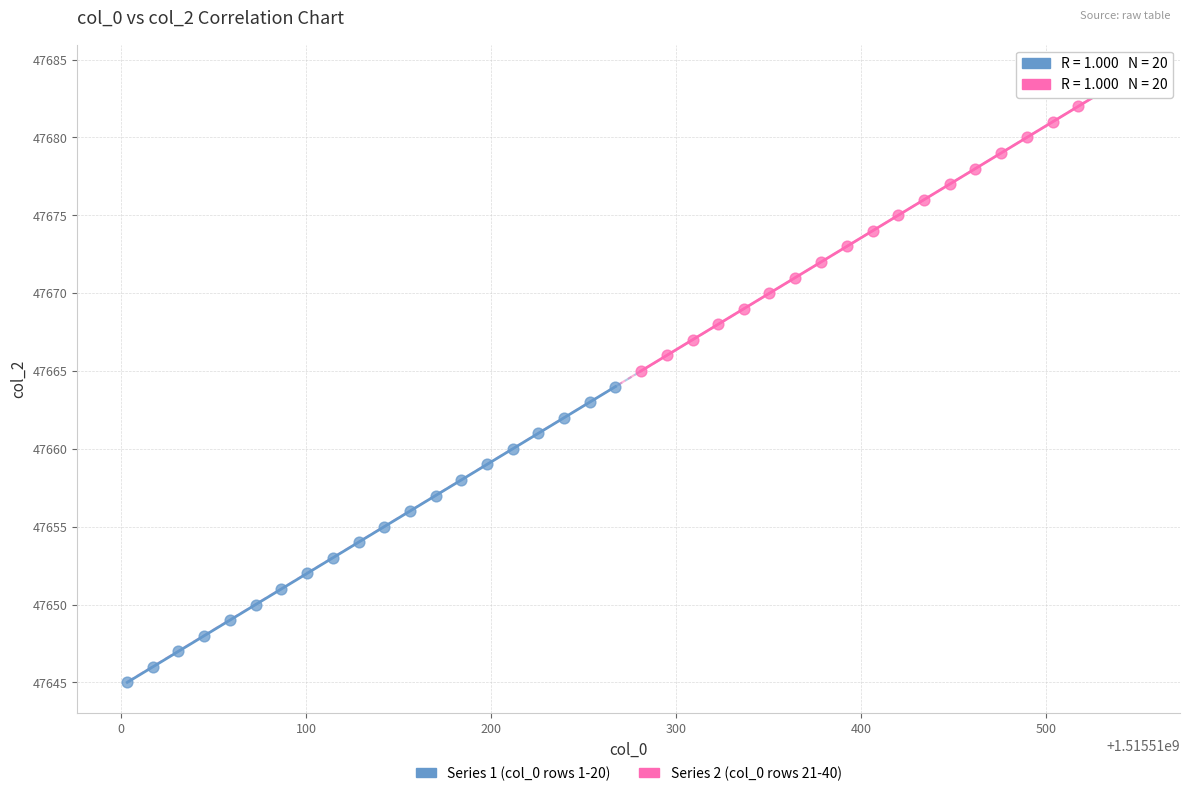

Which series reaches the minimum Y coordinate?

Series 1 (col_0 rows 1-20)